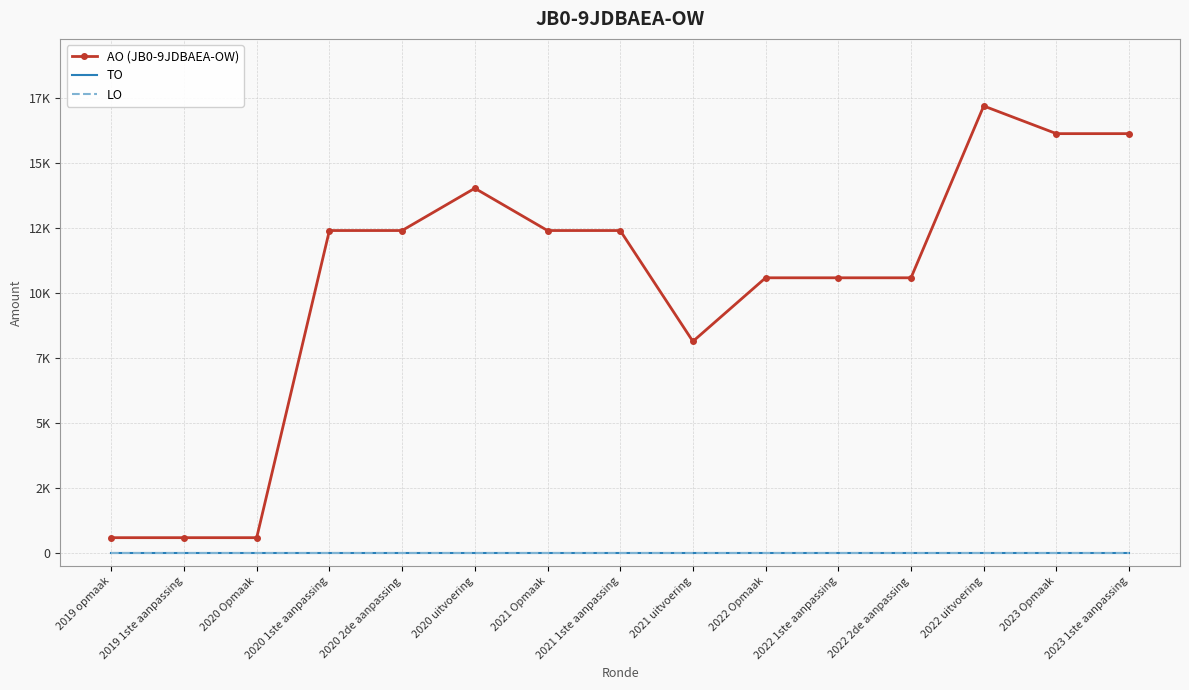

Reading right to left, list all the values displayed in this chart.

AO (JB0-9JDBAEA-OW): 2023 1ste aanpassing=16123	2023 Opmaak=16123	2022 uitvoering=17186	2022 2de aanpassing=10584	2022 1ste aanpassing=10584	2022 Opmaak=10584	2021 uitvoering=8140	2021 1ste aanpassing=12400	2021 Opmaak=12400	2020 uitvoering=14024	2020 2de aanpassing=12400	2020 1ste aanpassing=12400	2020 Opmaak=598	2019 1ste aanpassing=598	2019 opmaak=598
TO: 2023 1ste aanpassing=0	2023 Opmaak=0	2022 uitvoering=0	2022 2de aanpassing=0	2022 1ste aanpassing=0	2022 Opmaak=0	2021 uitvoering=0	2021 1ste aanpassing=0	2021 Opmaak=0	2020 uitvoering=0	2020 2de aanpassing=0	2020 1ste aanpassing=0	2020 Opmaak=0	2019 1ste aanpassing=0	2019 opmaak=0
LO: 2023 1ste aanpassing=0	2023 Opmaak=0	2022 uitvoering=0	2022 2de aanpassing=0	2022 1ste aanpassing=0	2022 Opmaak=0	2021 uitvoering=0	2021 1ste aanpassing=0	2021 Opmaak=0	2020 uitvoering=0	2020 2de aanpassing=0	2020 1ste aanpassing=0	2020 Opmaak=0	2019 1ste aanpassing=0	2019 opmaak=0